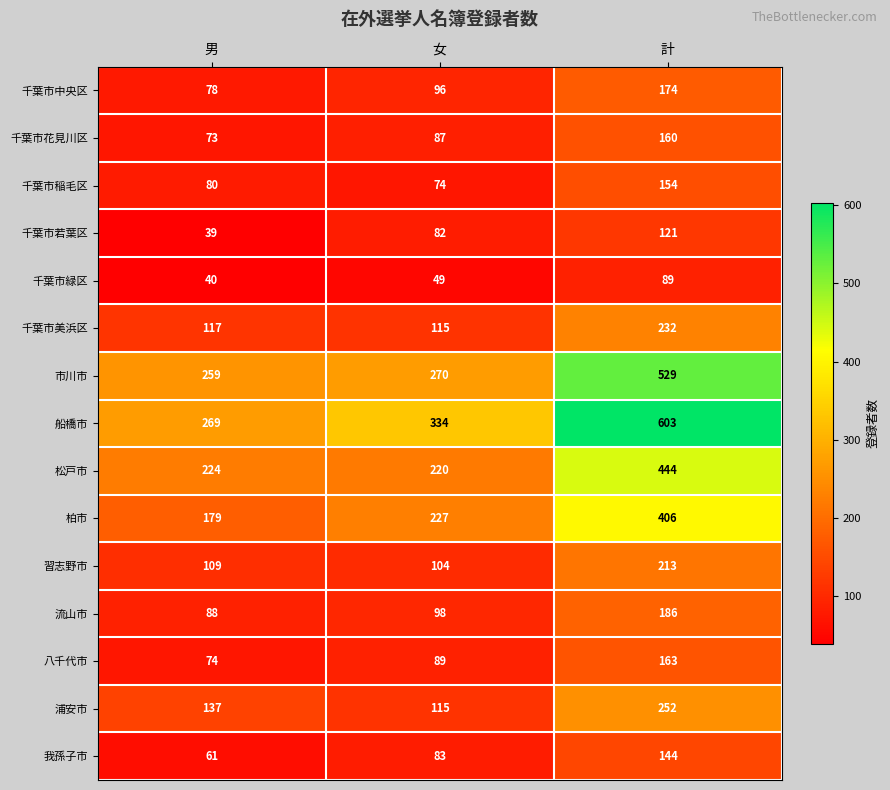

The 習志野市 series shows 213 at 計. True or false?

True